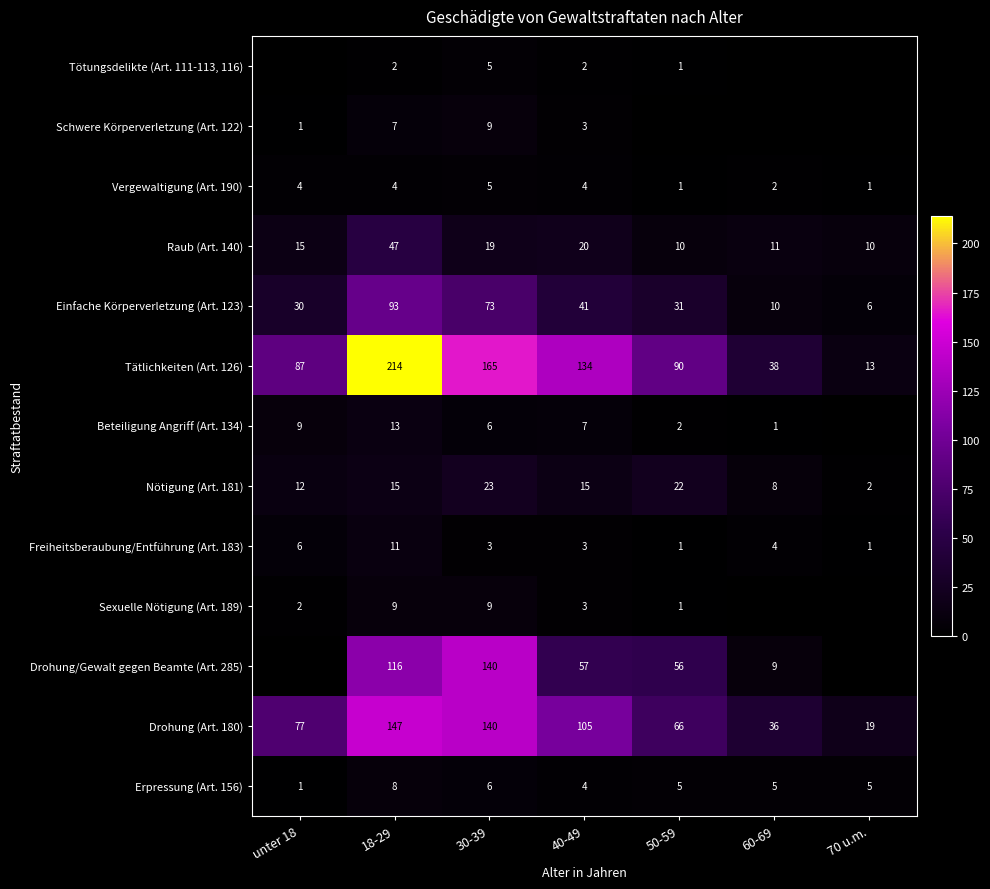

What is the difference between the highest and lowest values at 30-39?

162